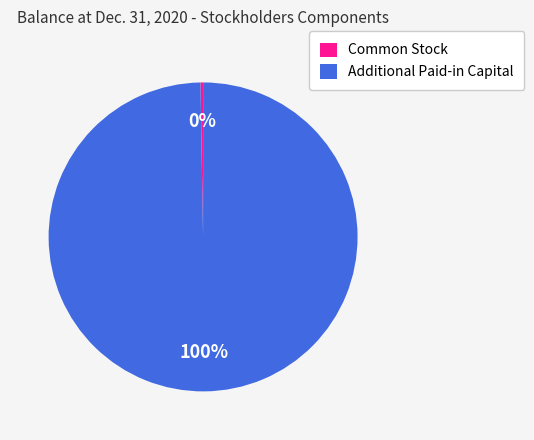

True or false: Additional Paid-in Capital accounts for 100% of the total.

True